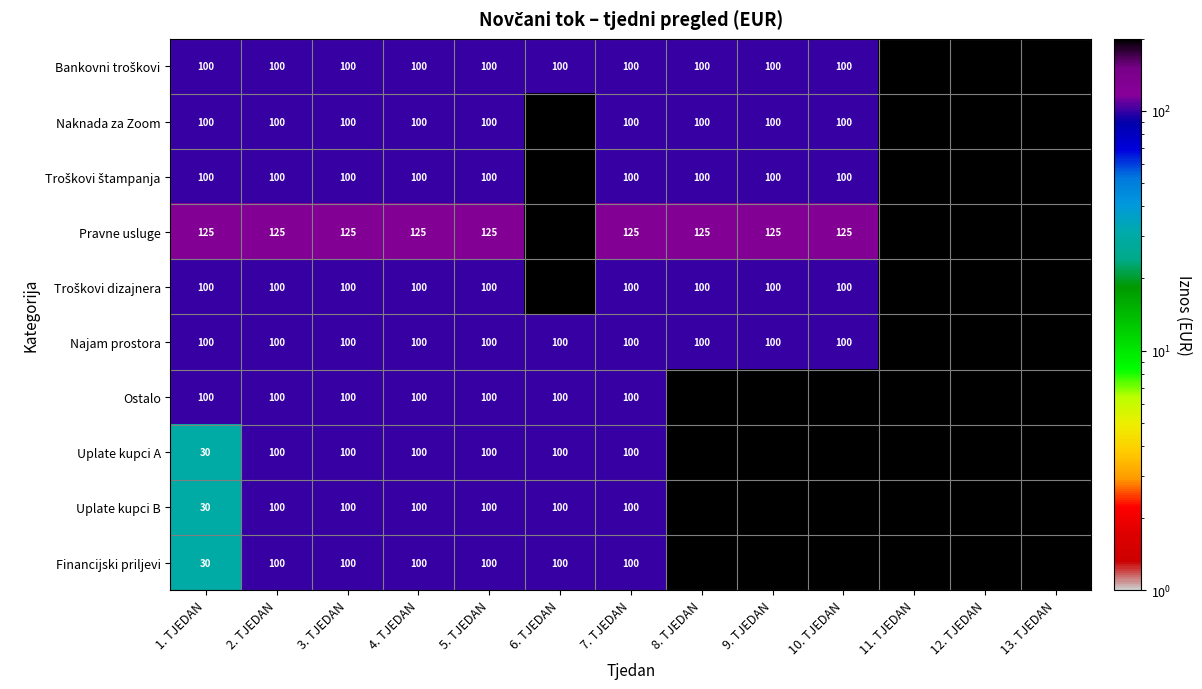

At how many categories does at least one series exceed 48?

10